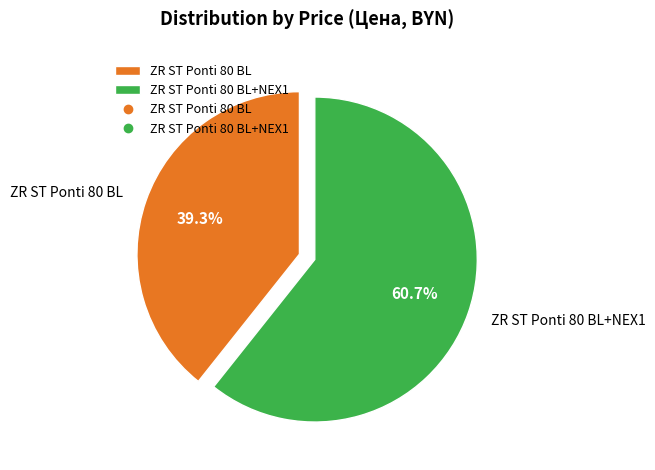

What is the total percentage of ZR ST Ponti 80 BL and ZR ST Ponti 80 BL+NEX1?

100.0%